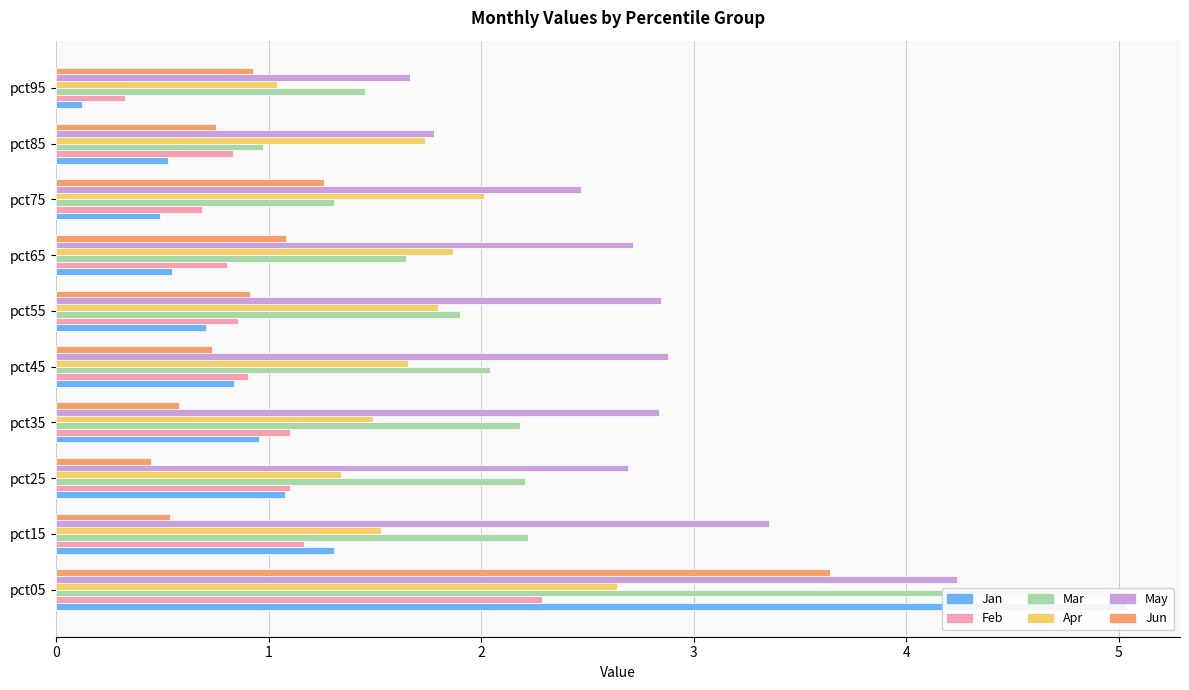

What is the highest value of the Jan series?

5.0